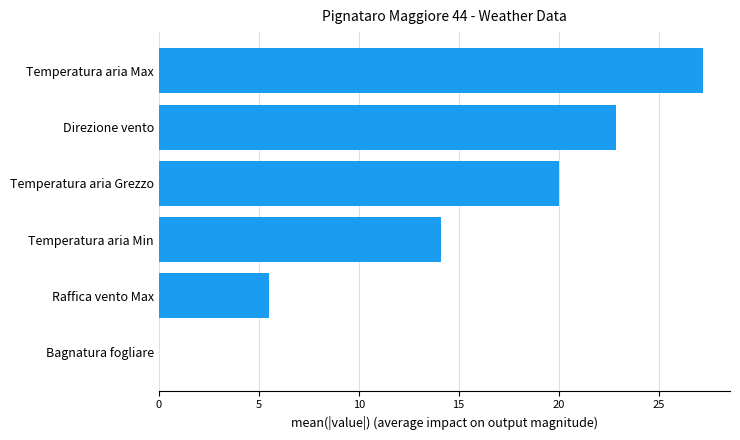

The value at Bagnatura fogliare is 18.5. True or false?

False